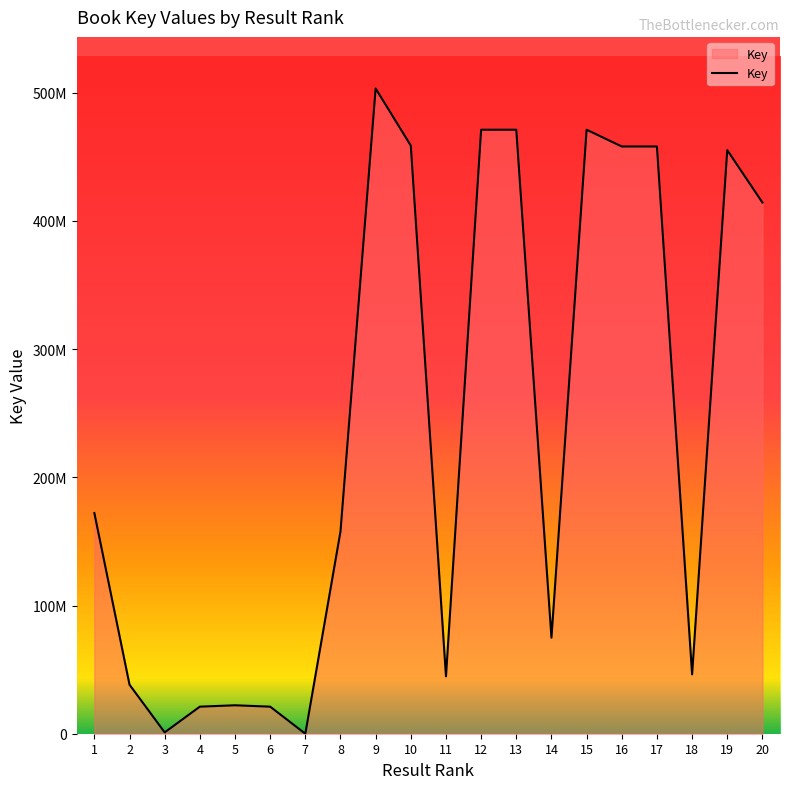

Does the chart display data point markers on the line(s)?

No